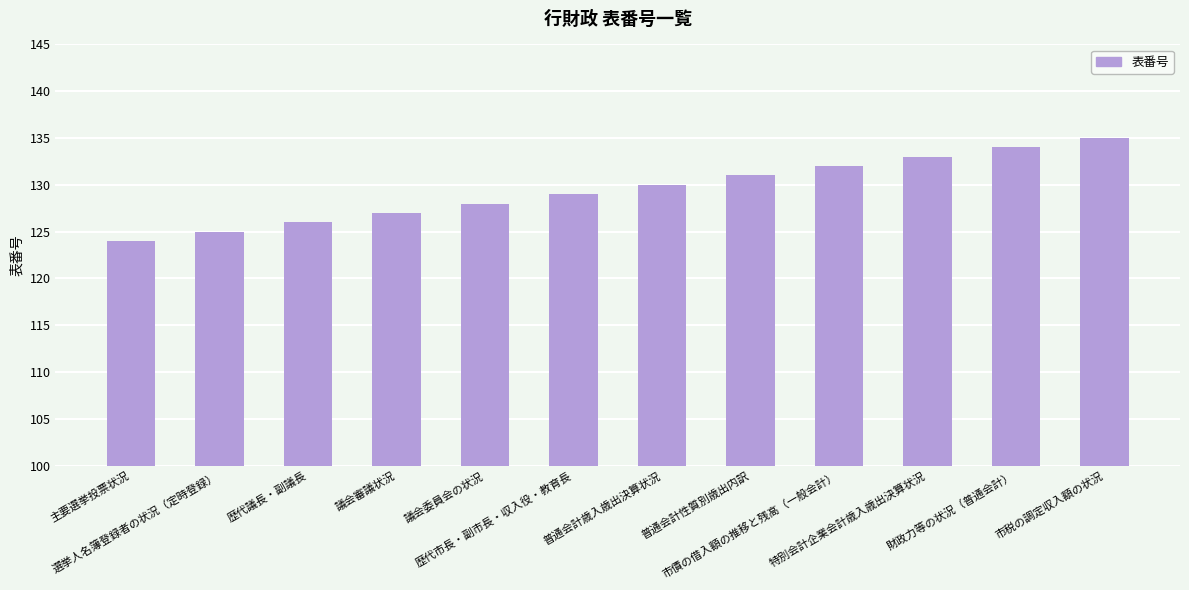

Reading left to right, extract all data points from this chart.

主要選挙投票状況=124	選挙人名簿登録者の状況（定時登録）=125	歴代議長・副議長=126	議会審議状況=127	議会委員会の状況=128	歴代市長・副市長・収入役・教育長=129	普通会計歳入歳出決算状況=130	普通会計性質別歳出内訳=131	市債の借入額の推移と残高（一般会計）=132	特別会計企業会計歳入歳出決算状況=133	財政力等の状況（普通会計）=134	市税の調定収入額の状況=135